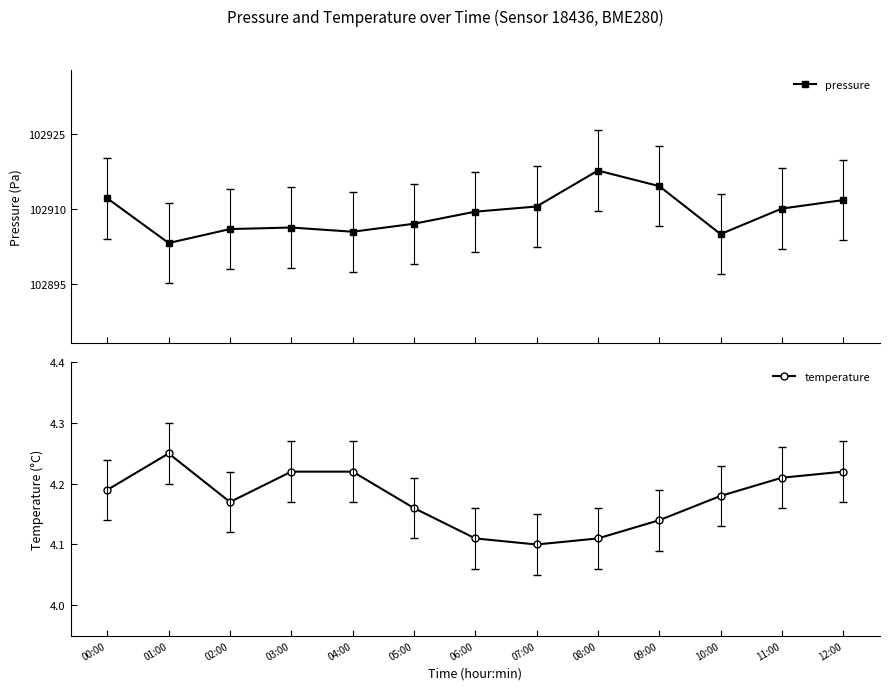

Is the value of temperature at 06:00 greater than the value of pressure at 02:00?

No